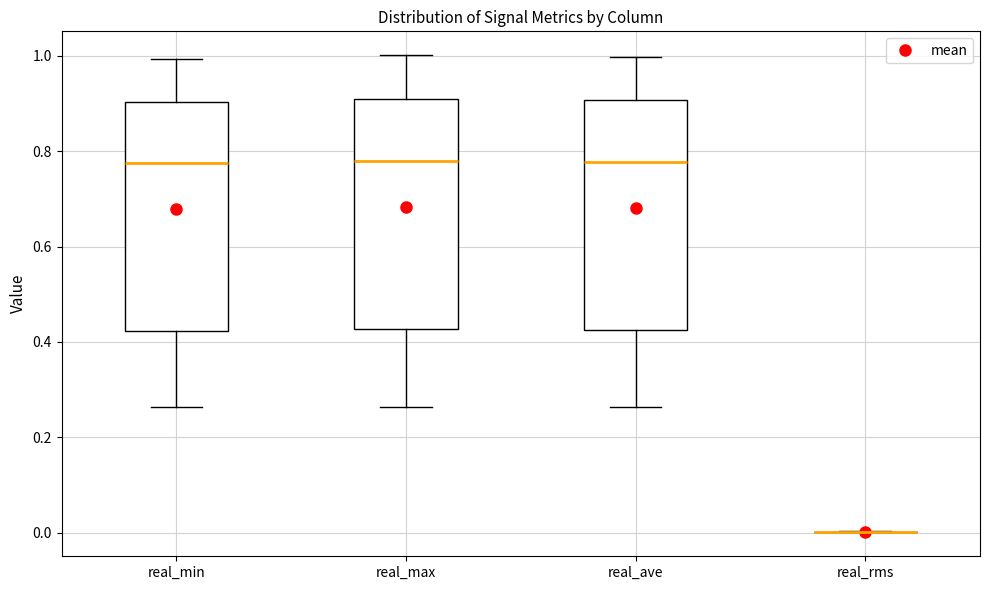

Reading left to right, read every box against the y-axis: the position of its median line, the range the box covers, and the ends of its whiskers. The values are not printed on the chart, so give them approximately, as read against the axis.

real_min: median 0.78, box 0.42 to 0.90, whiskers 0.26 to 1.00
real_max: median 0.78, box 0.42 to 0.90, whiskers 0.26 to 1.00
real_ave: median 0.78, box 0.42 to 0.90, whiskers 0.26 to 1.00
real_rms: box collapsed to a line at 0.00, whiskers 0.00 to 0.00